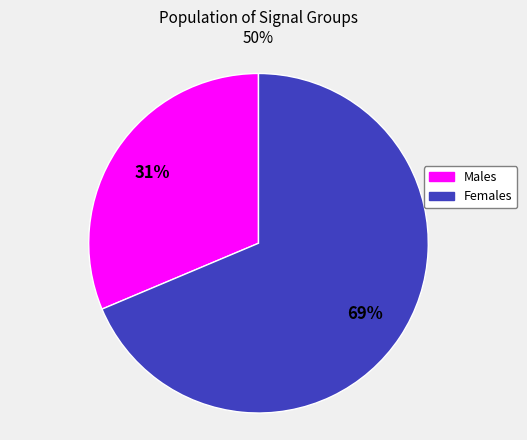

Count the number of slices in the pie.

2